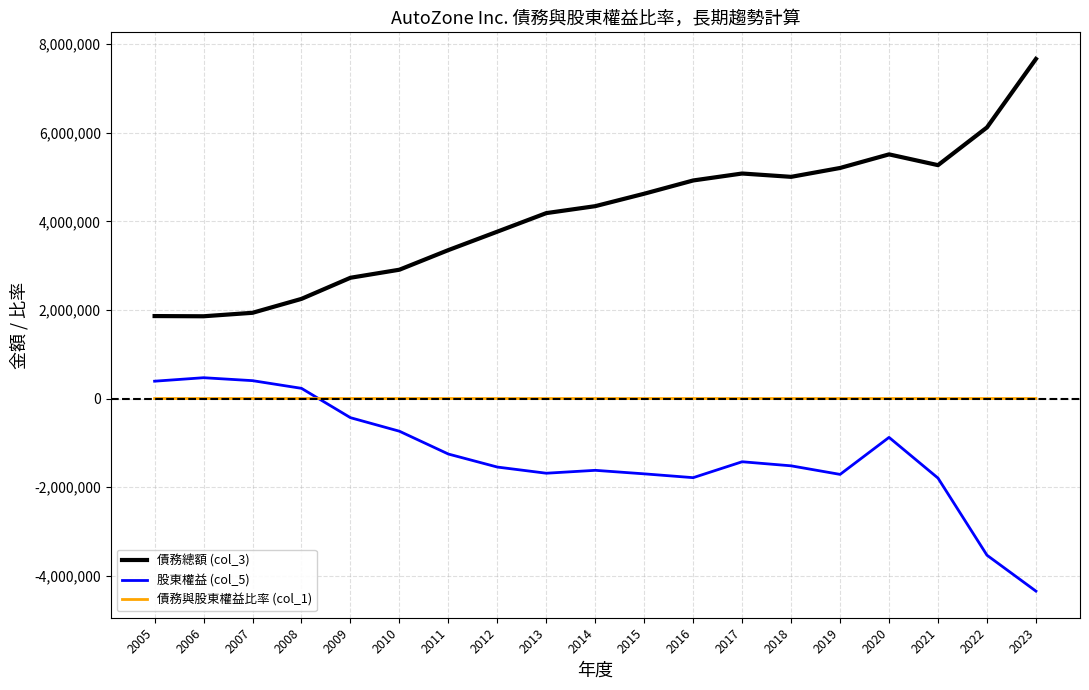

The value of 股東權益 (col_5) at 2016 is -3078768.1. True or false?

False